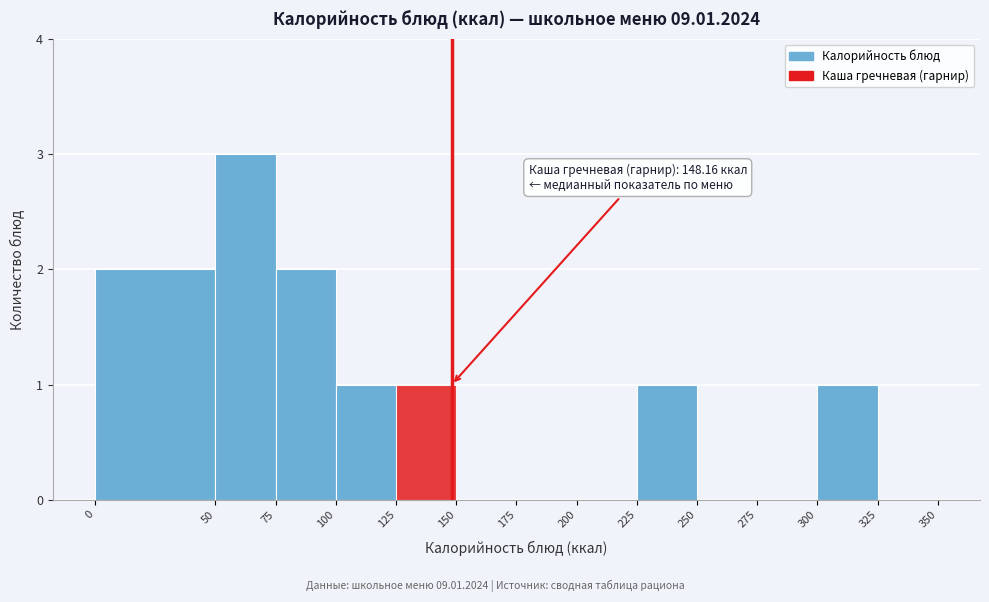

Which range on the x-axis has the tallest bar?

50 to 75